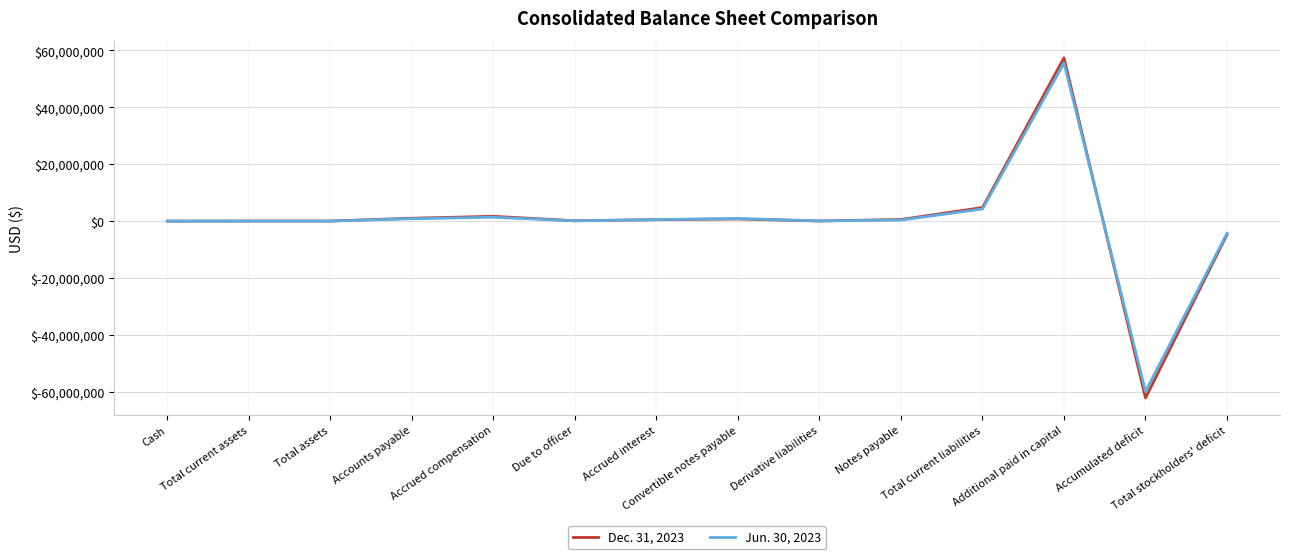

Which series has the largest range (max minus min)?

Dec. 31, 2023